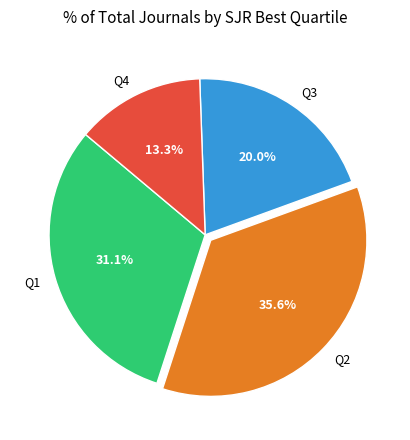

Does Q3 account for over 50% of the chart?

No